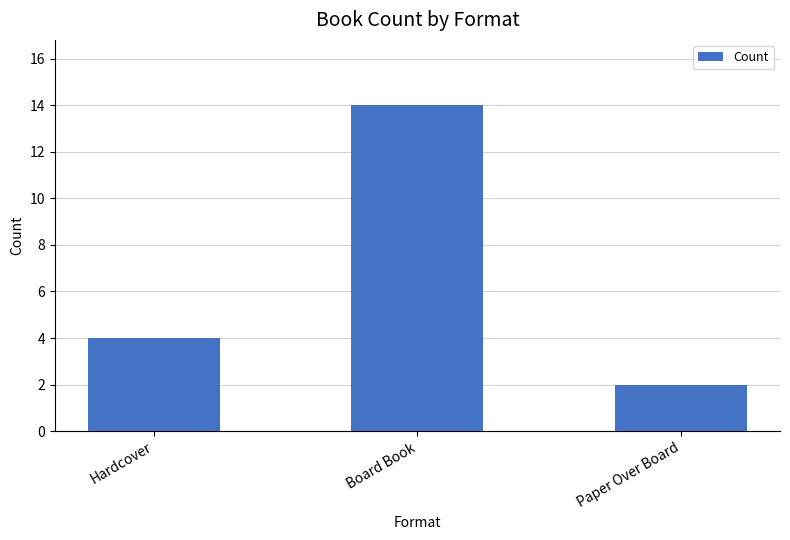

True or false: the data shows 14 at Board Book.

True